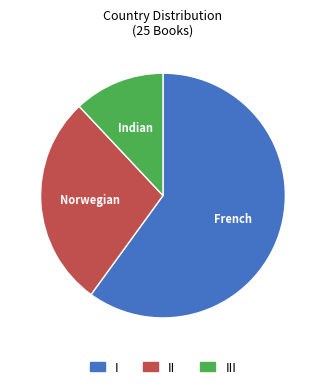

What is the majority slice?

French